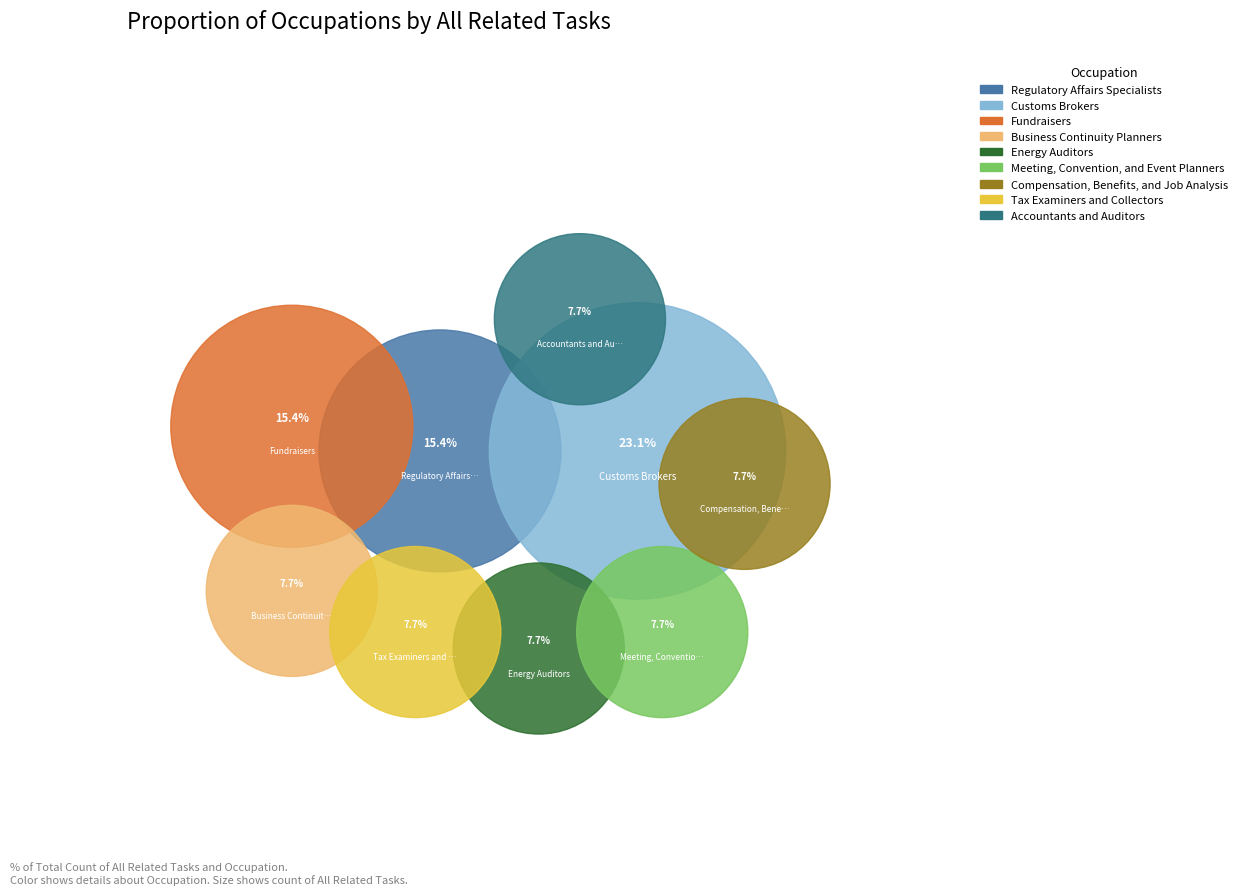

To the nearest percent, what percentage of the pie is Customs Brokers?

23%